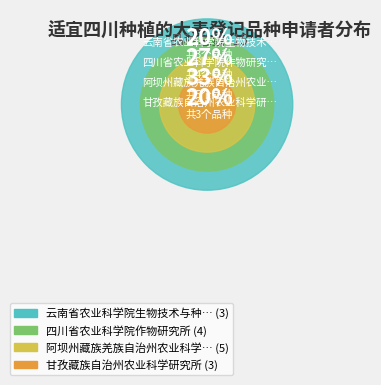

How many slices are in this pie chart?

4